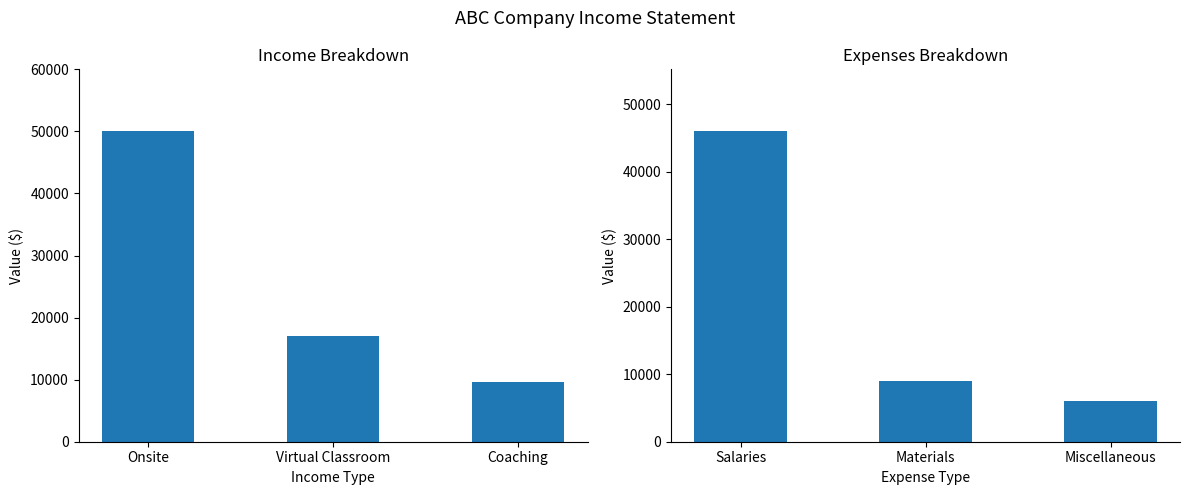

Which series has the largest range (max minus min)?

Income